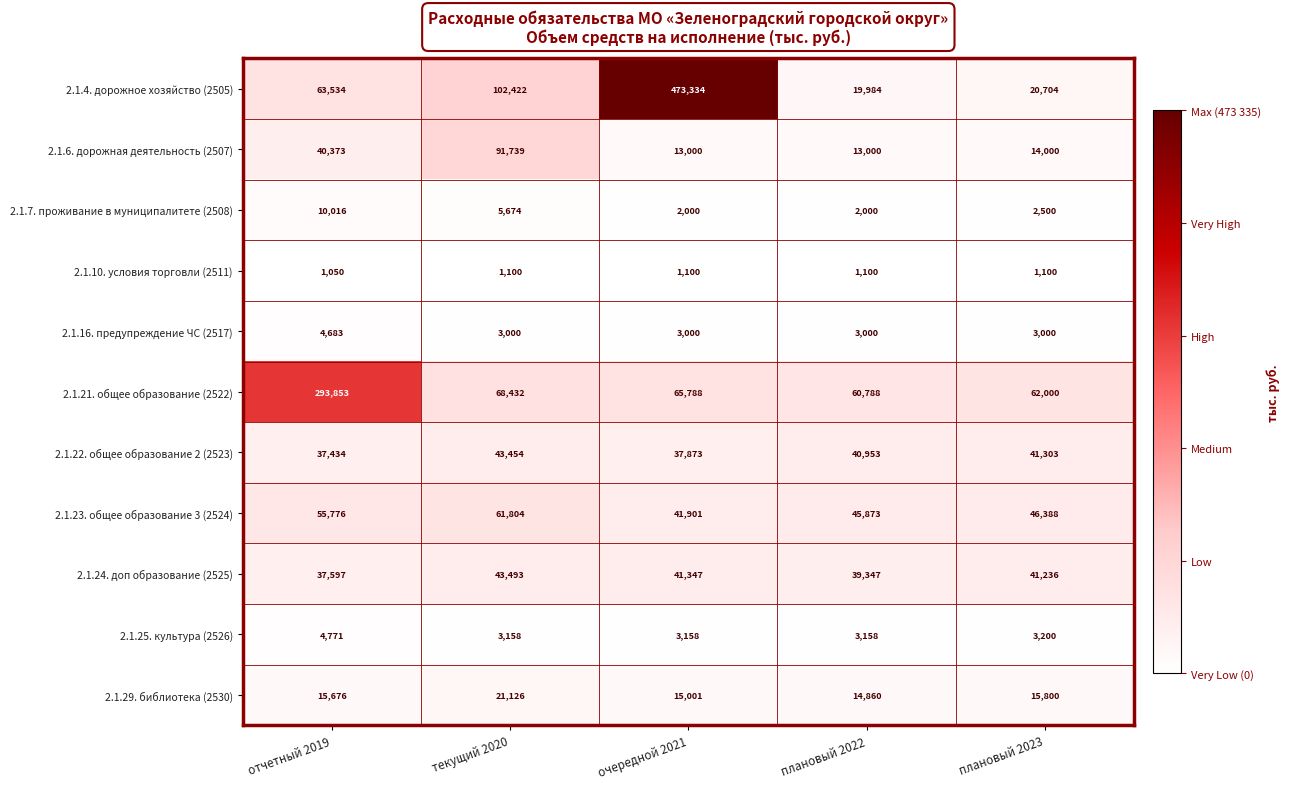

What is the difference between the highest and lowest values at отчетный 2019?

292803